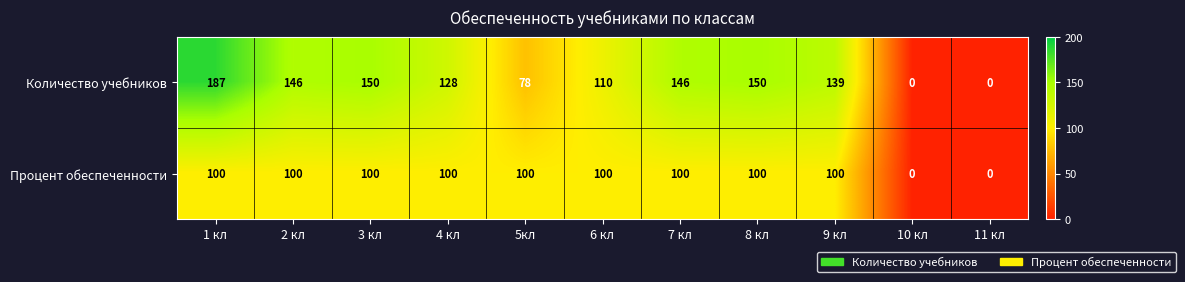

What is the total value across all series at 9 кл?

239